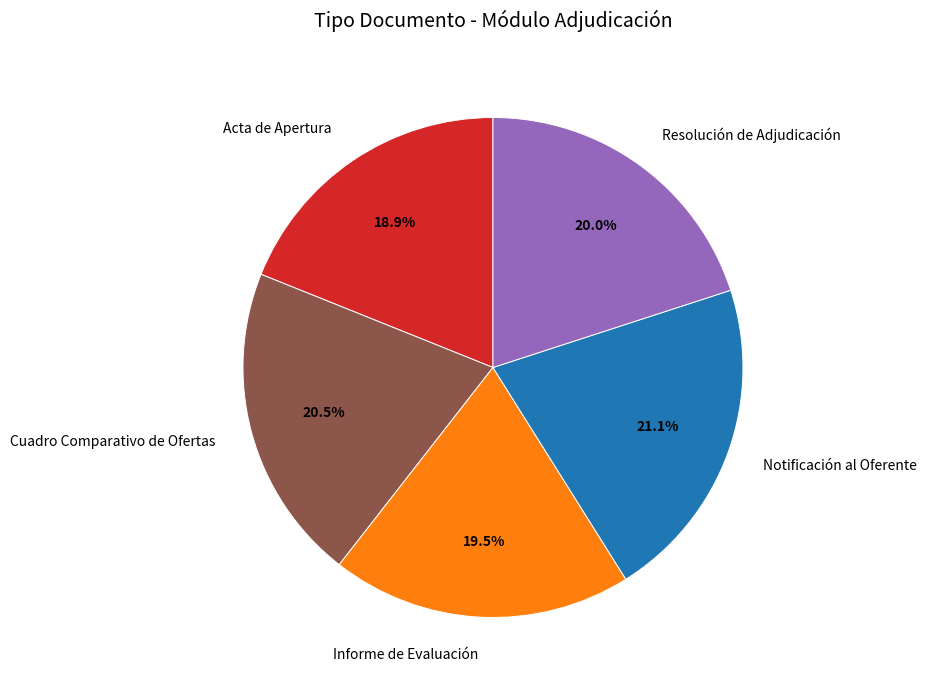

Rank the categories by value from highest to lowest.

Notificación al Oferente, Cuadro Comparativo de Ofertas, Resolución de Adjudicación, Informe de Evaluación, Acta de Apertura